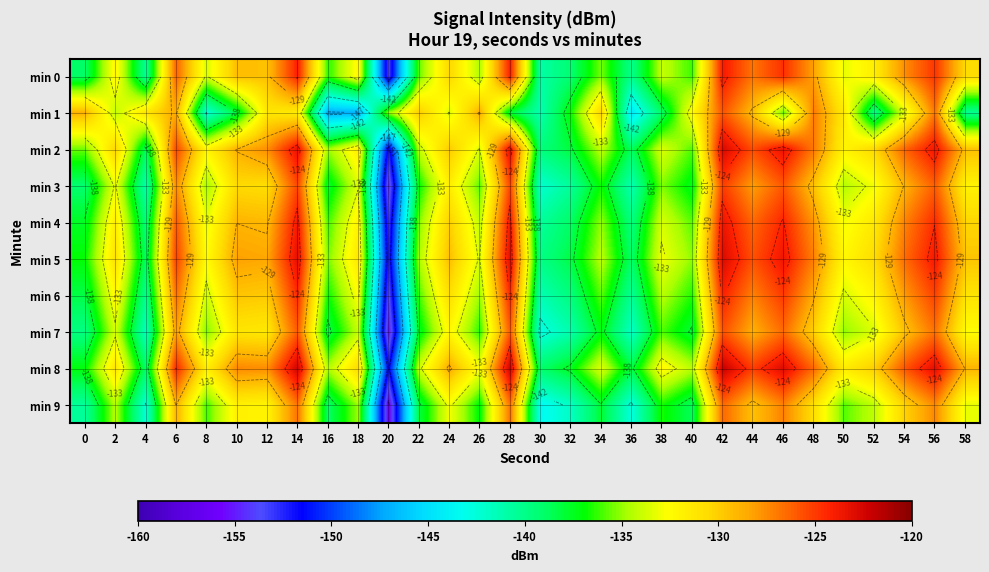

Read the min 6 value at 46.

-125.0